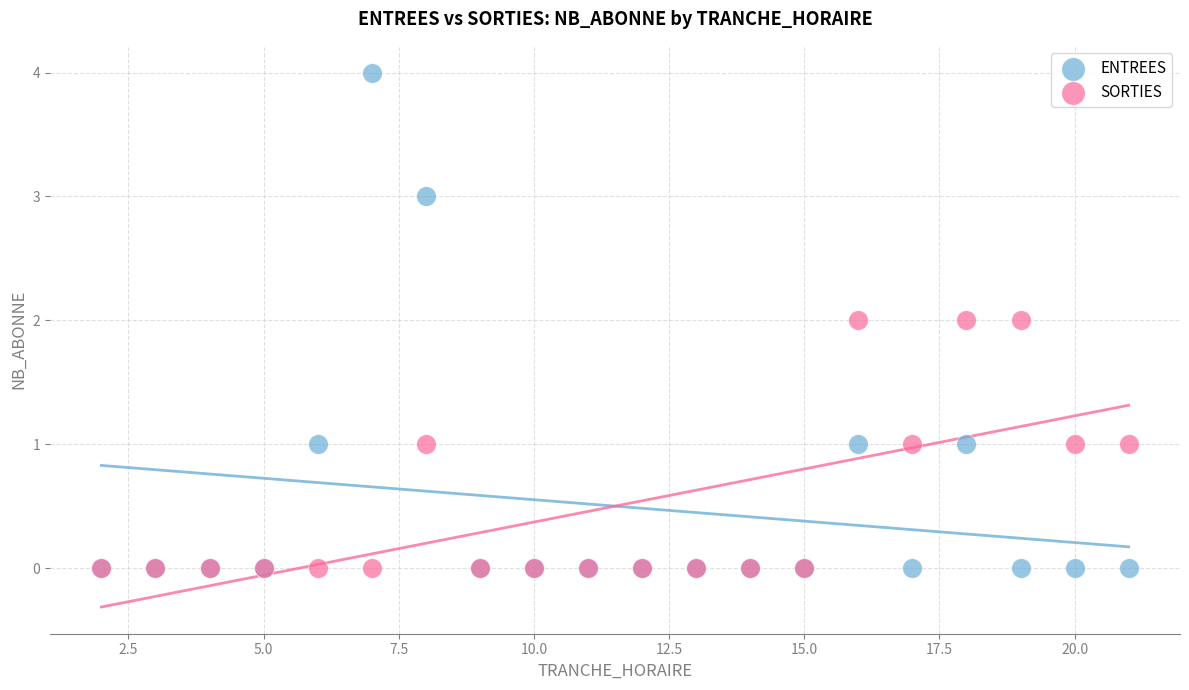

Which series contains the highest Y value?

ENTREES